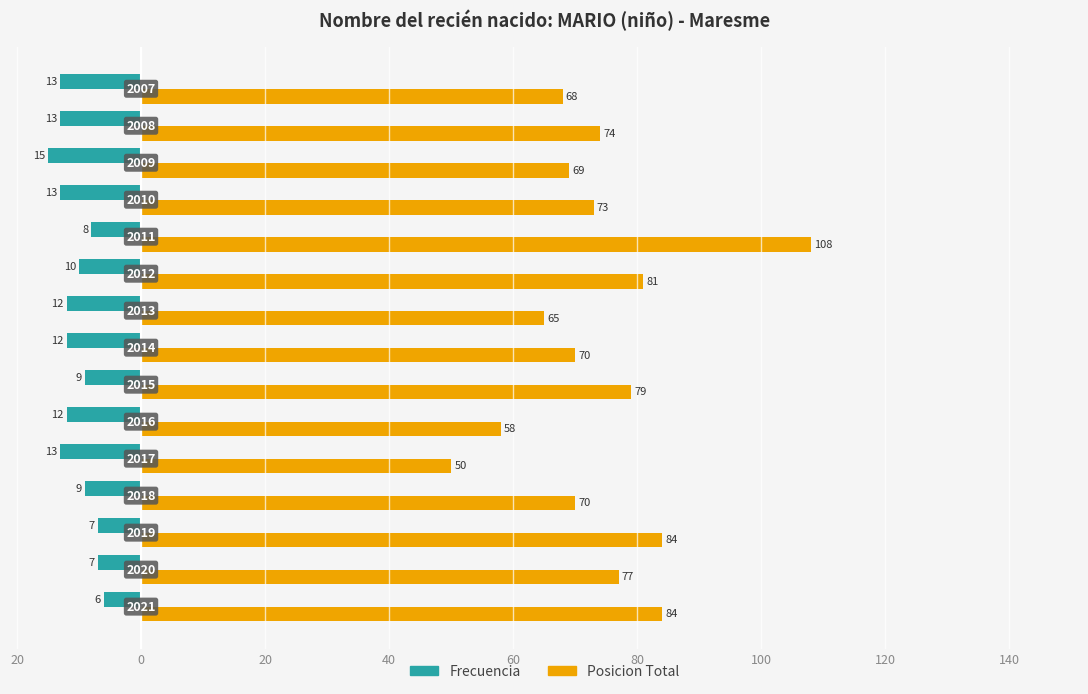

What are all the series names shown in the legend?

Frecuencia, Posicion Total